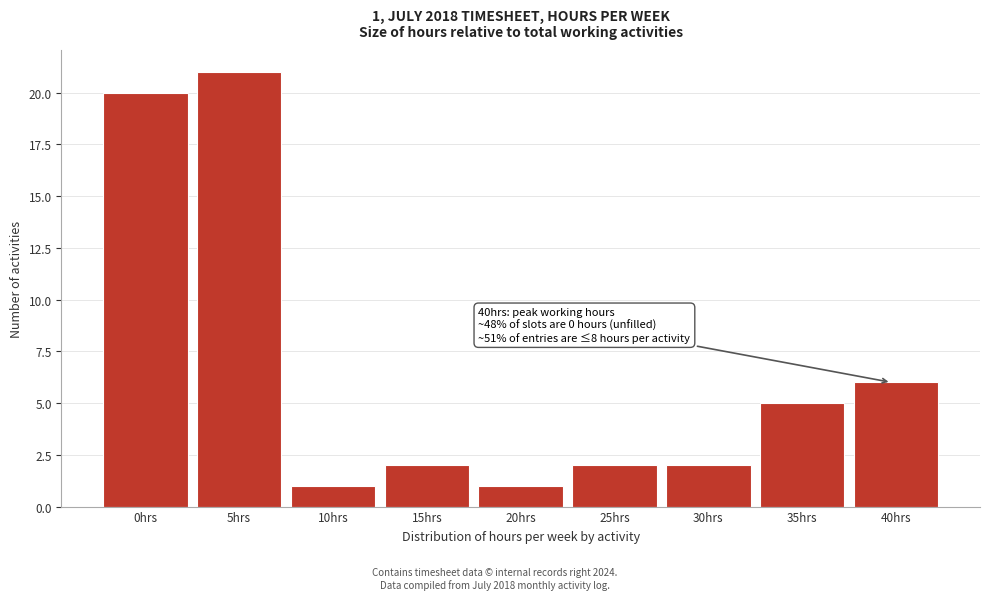

Reading left to right, list all the values displayed in this chart.

20	21	1	2	1	2	2	5	6